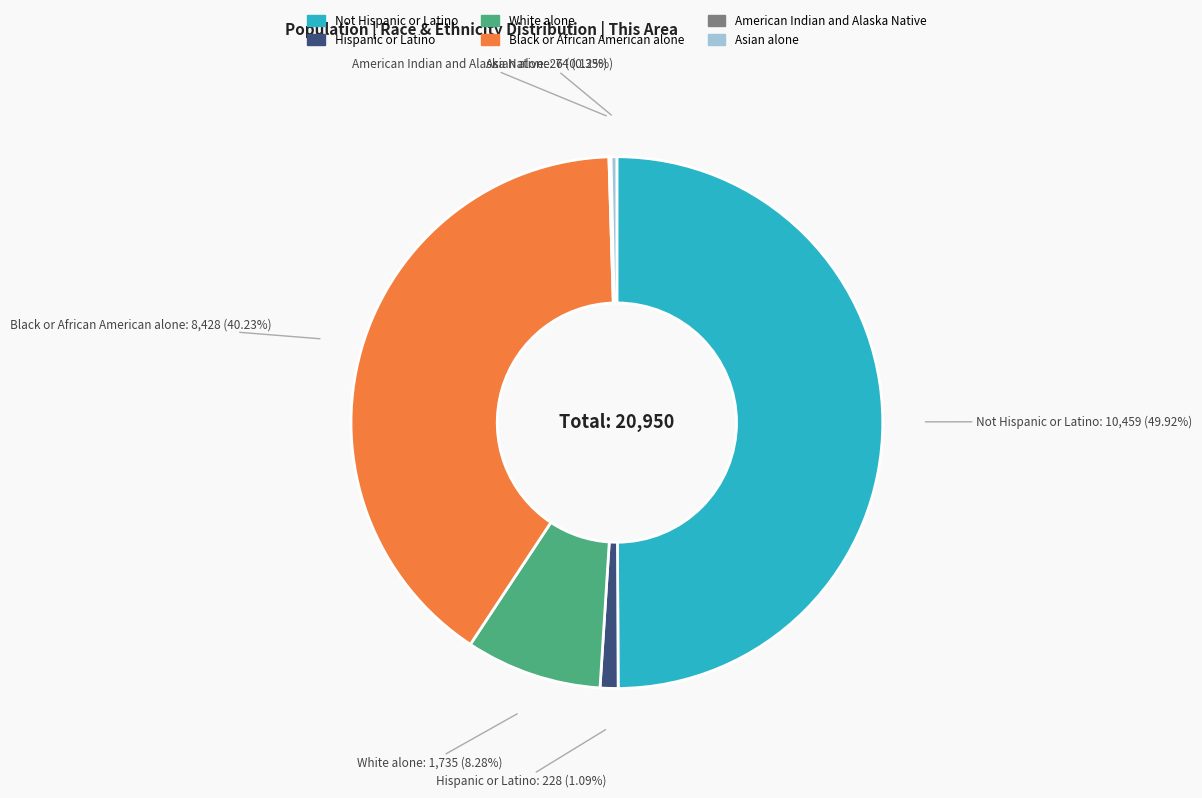

Does Black or African American alone account for over 50% of the chart?

No